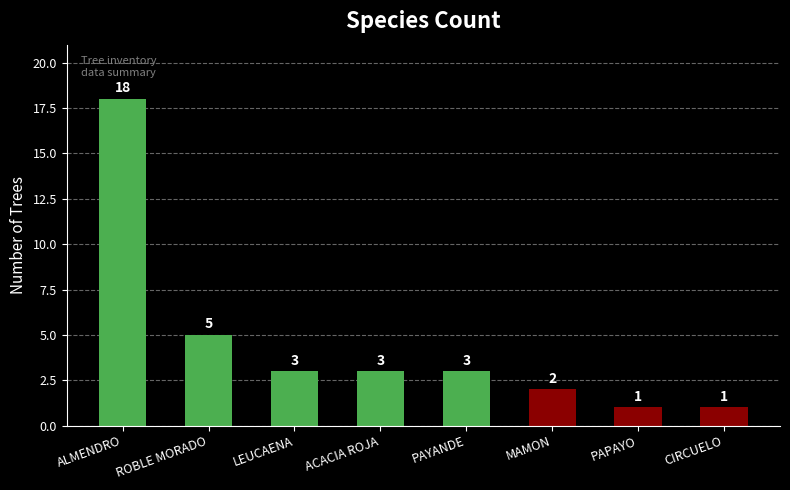

What is the sum of the values at ALMENDRO and ACACIA ROJA?

21